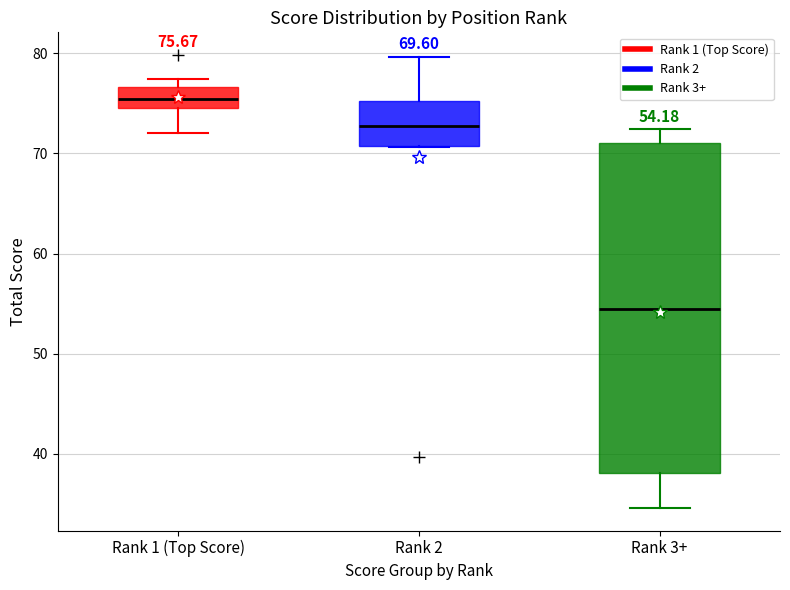

Which box's median line is the lowest?

Rank 3+